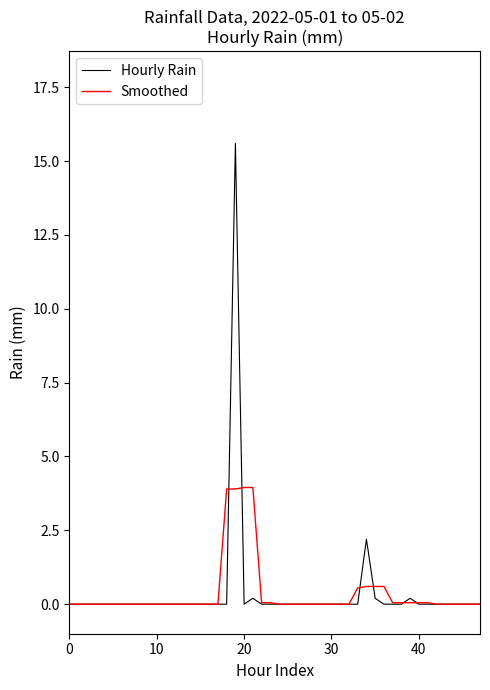

List the series in order of their peak value, lowest first.

Smoothed, Hourly Rain